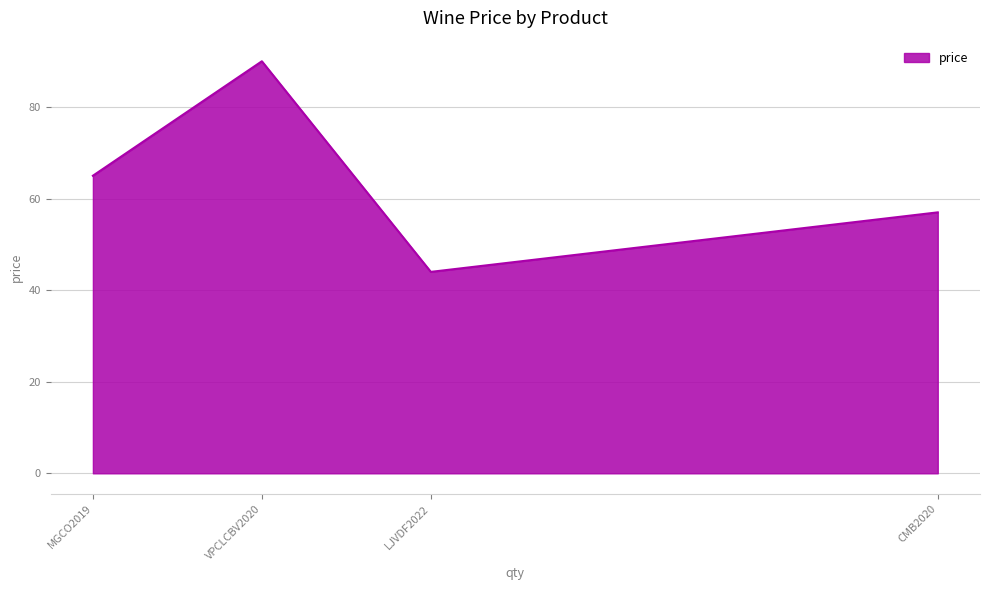

Does the chart have visible grid lines?

Yes